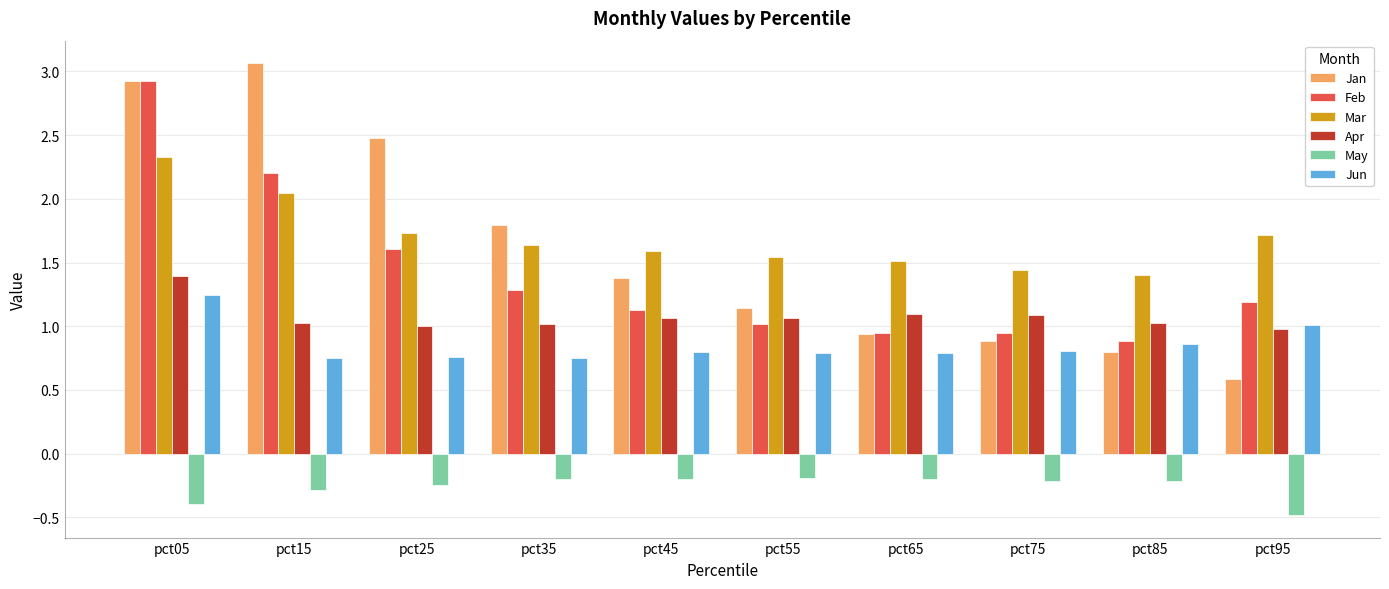

What is the maximum value for Jan?

3.1